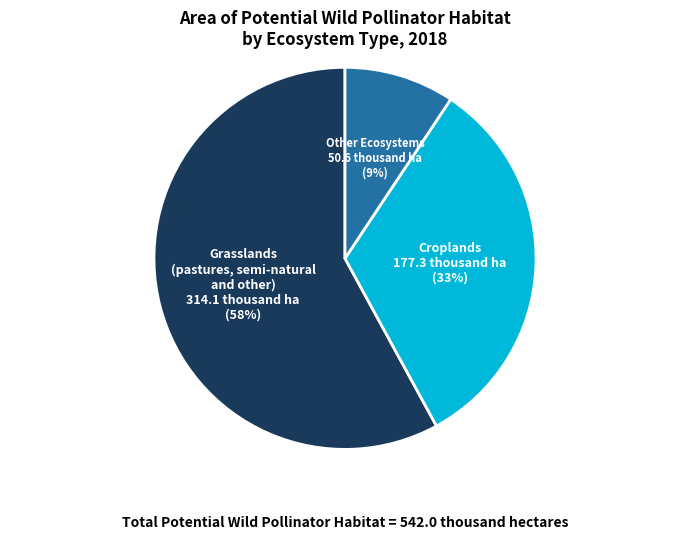

Which category has the smallest portion of the pie?

Other Ecosystems